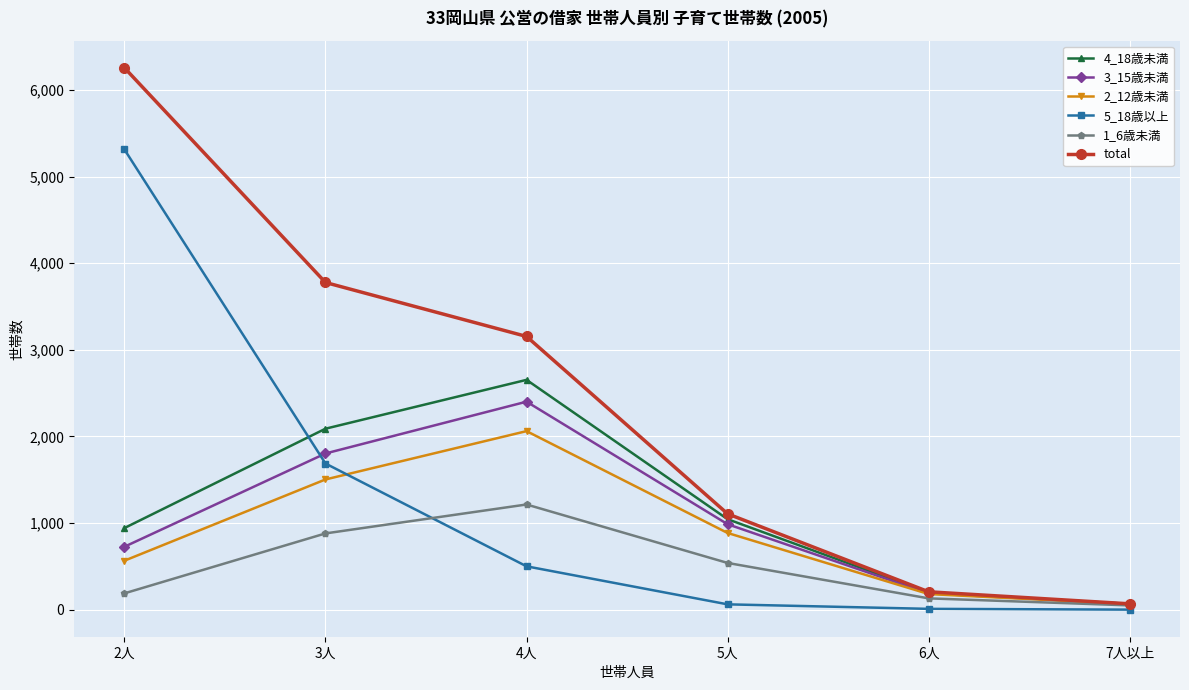

True or false: 5_18歳以上 and 4_18歳未満 cross at least once.

True